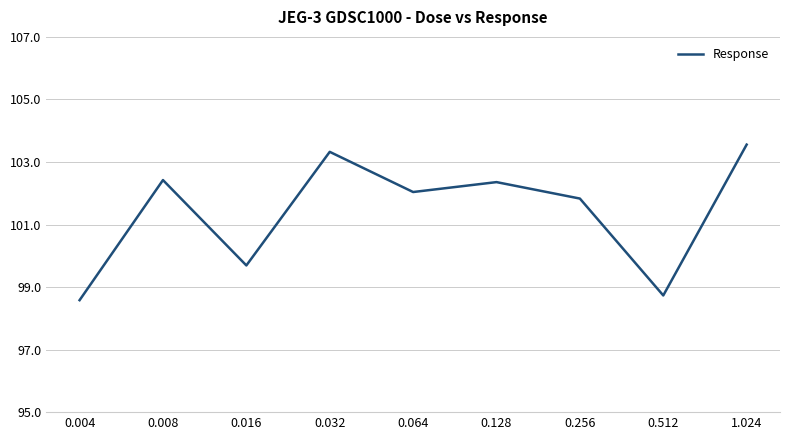

What is the maximum value shown in the chart?

103.6